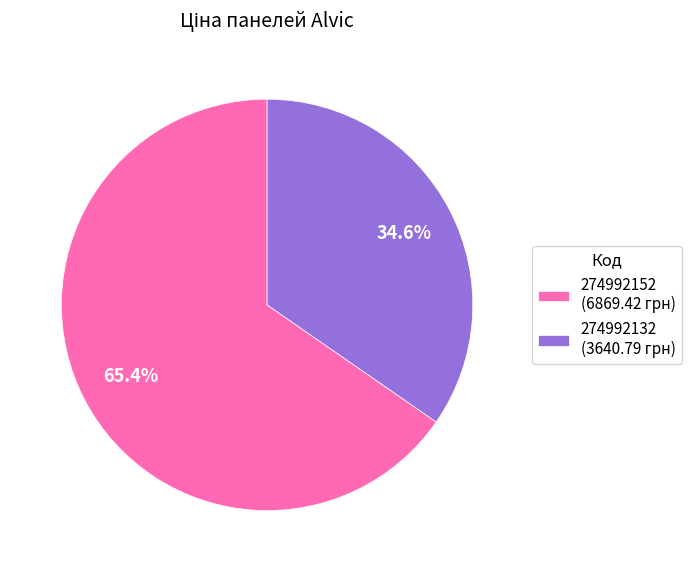

What percentage is the 274992132 slice, to the nearest percent?

35%